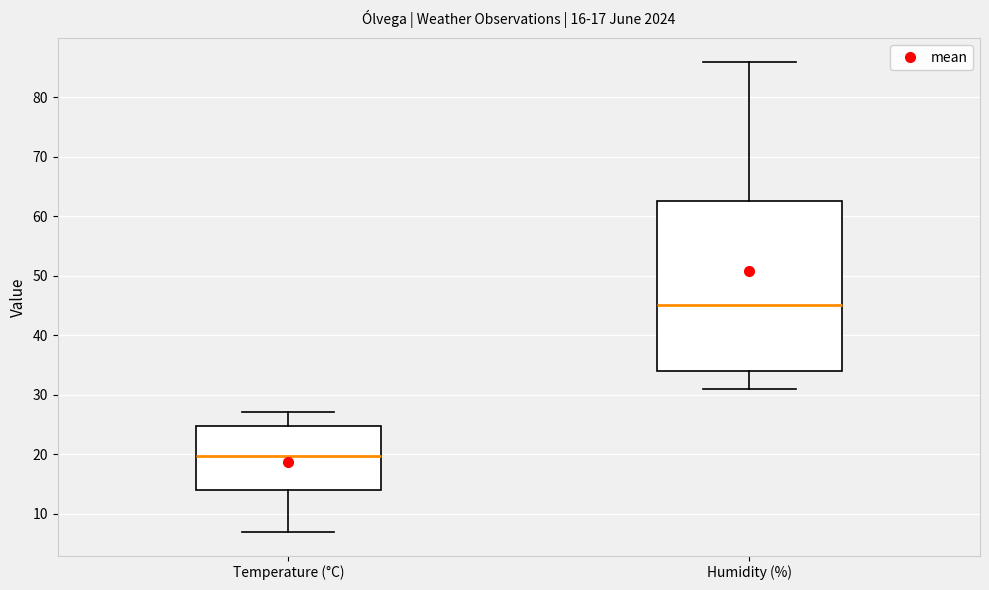

Reading left to right, transcribe this box plot: for each box, give where its median line is, the range the box spans, and where its two whiskers end, as read against the y-axis. The values are not printed on the chart, so give them approximately, as read against the axis.

Temperature (°C): median 20, box 14 to 25, whiskers 7 to 27
Humidity (%): median 45, box 34 to 63, whiskers 31 to 86